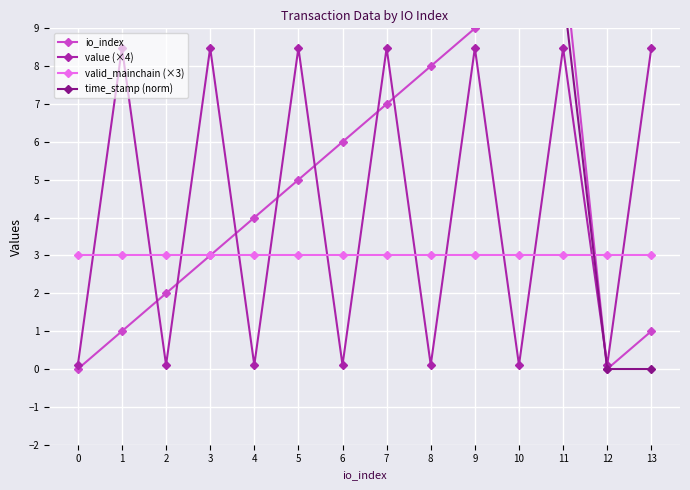

What is the difference between the maximum and minimum values in the time_stamp (norm) series?

10.0